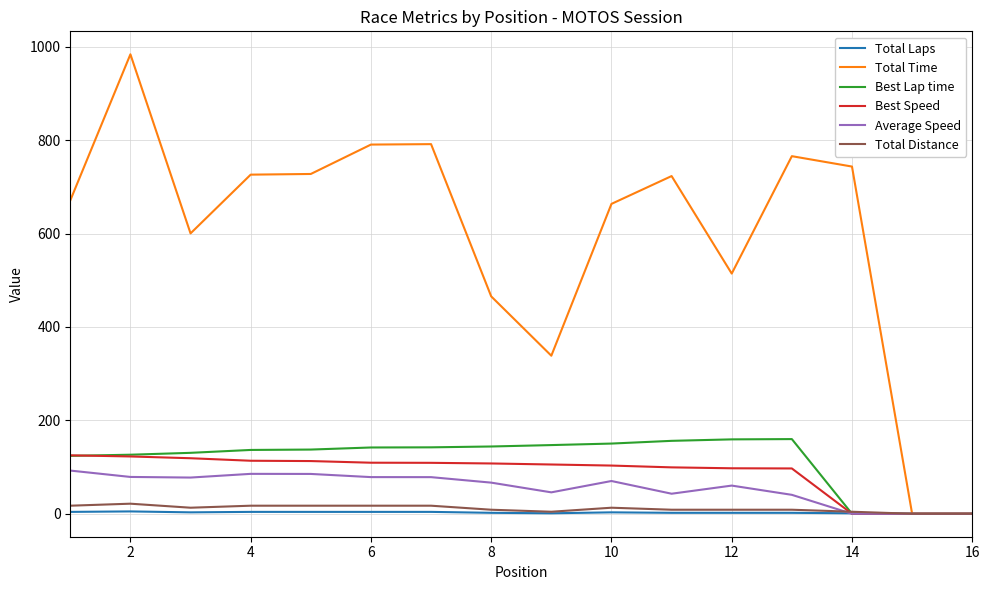

Which series has the largest total across all categories?

Total Time